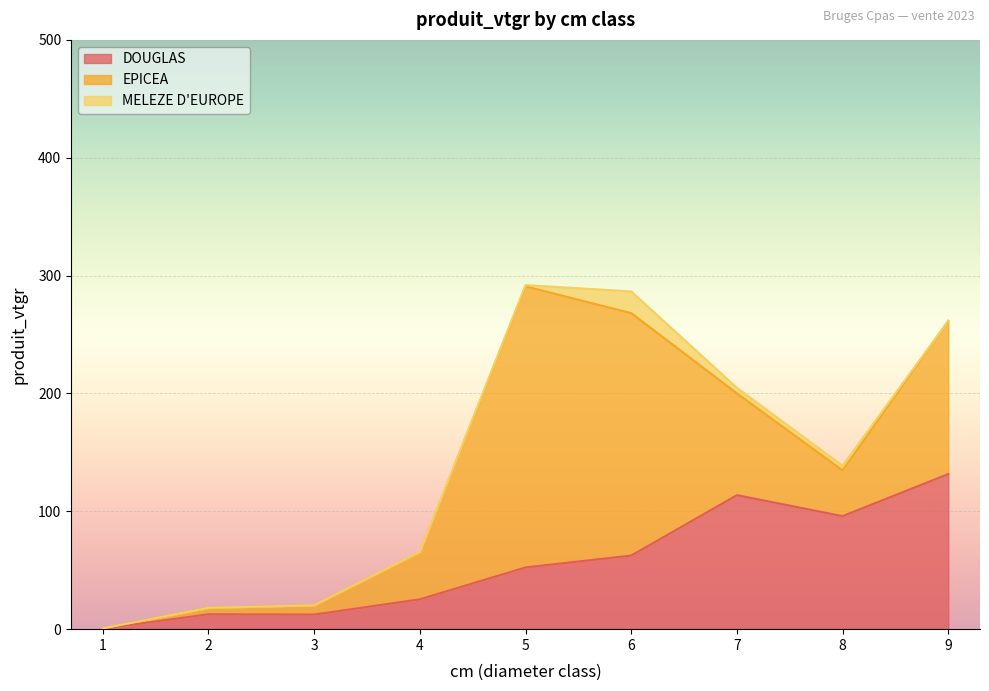

Where is DOUGLAS nearest to the value 66?

6